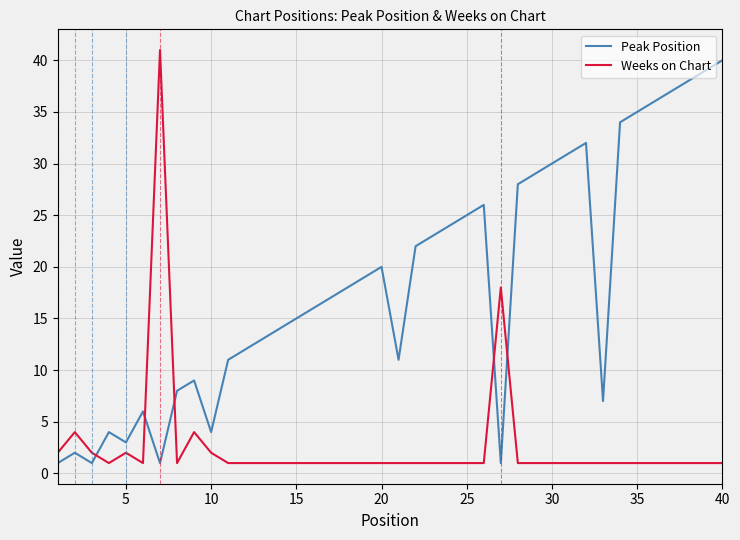

What is the highest value of the Peak Position series?

40